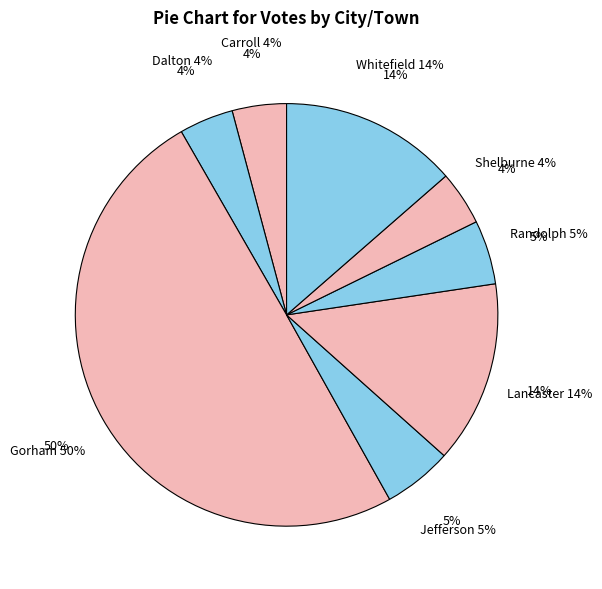

To the nearest percent, what is the difference between the largest and smallest slice percentages?

46%